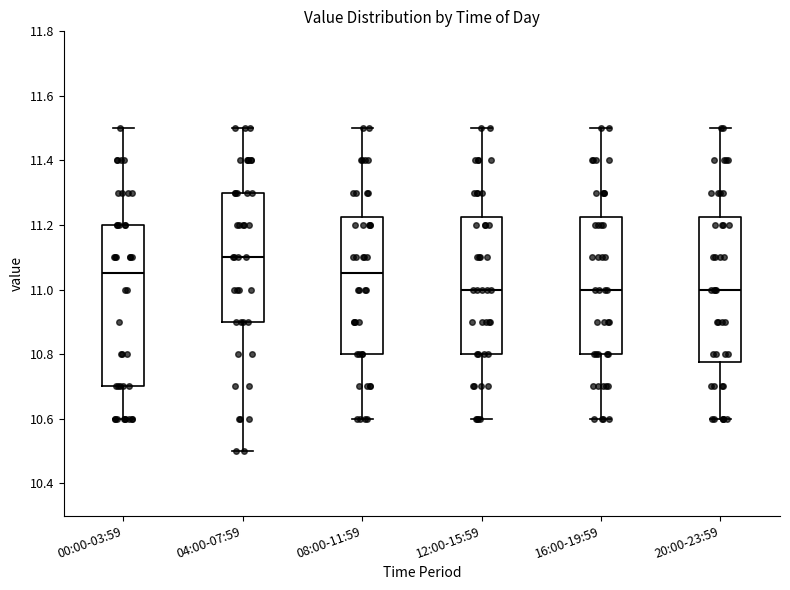

Where does the lower whisker of the box for 08:00-11:59 end on the y-axis? The values are not printed on the chart, so give them approximately, as read against the axis.

10.60